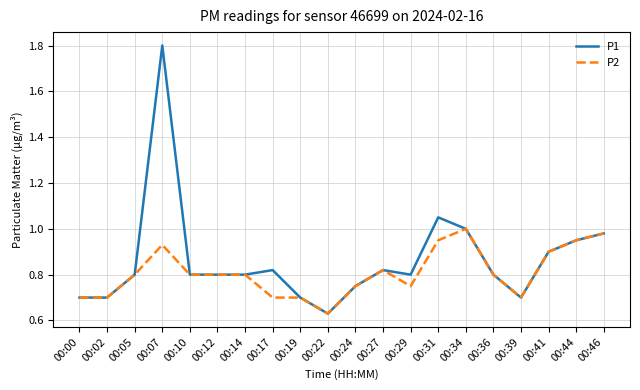

What is the maximum value for P1?

1.8